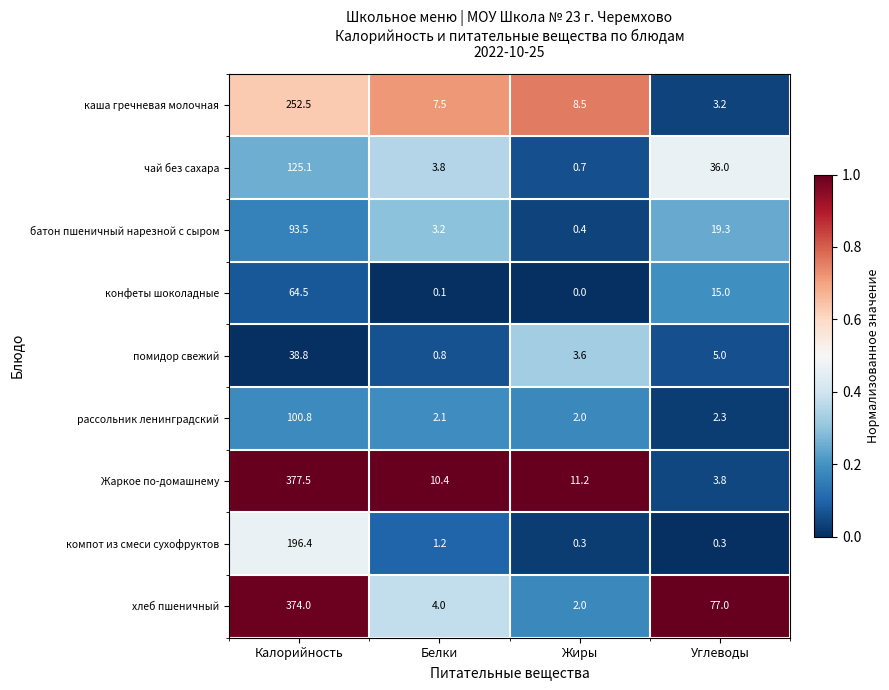

At Углеводы, list the series in order from largest to smallest.

хлеб пшеничный, чай без сахара, батон пшеничный нарезной с сыром, конфеты шоколадные, помидор свежий, Жаркое по-домашнему, каша гречневая молочная, рассольник ленинградский, компот из смеси сухофруктов